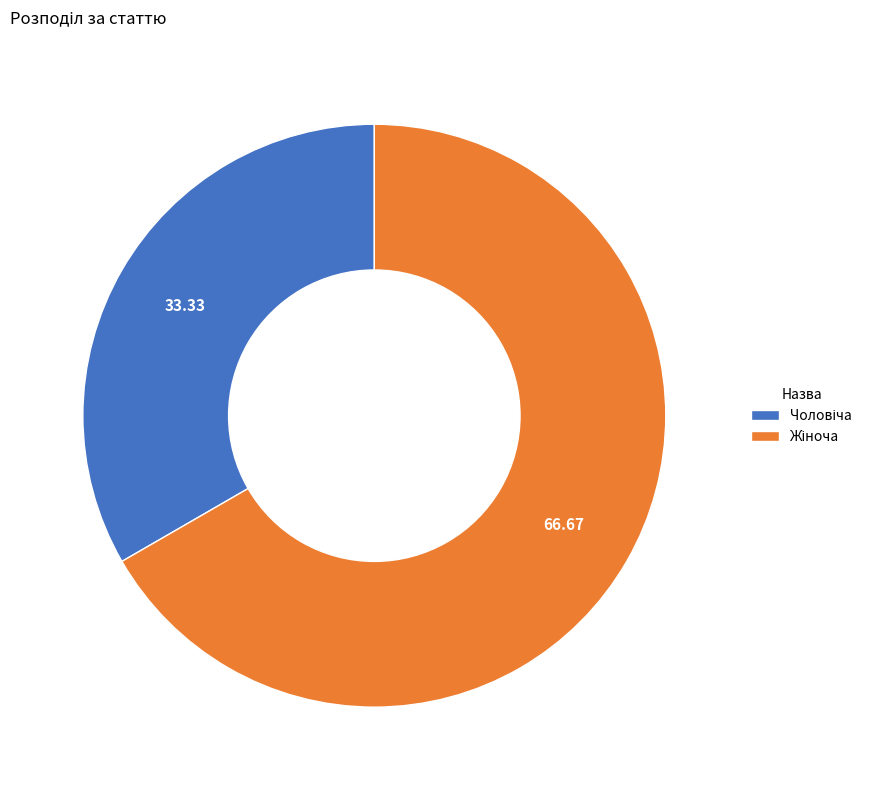

Is there a majority slice in this chart?

Yes